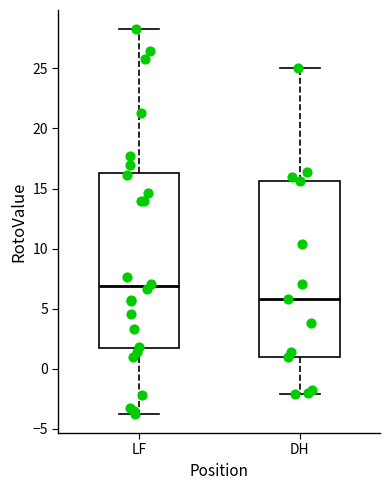

Where does the upper whisker of the box for DH end on the y-axis? The values are not printed on the chart, so give them approximately, as read against the axis.

25.0